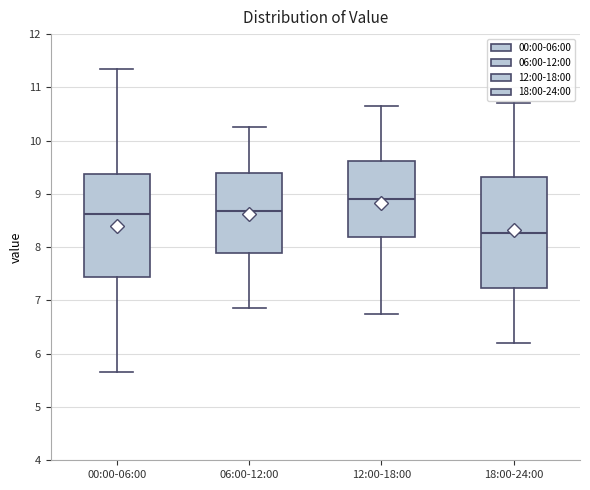

Reading left to right, transcribe this box plot: for each box, give where its median line is, the range the box spans, and where its two whiskers end, as read against the y-axis. The values are not printed on the chart, so give them approximately, as read against the axis.

00:00-06:00: median 8.6, box 7.4 to 9.4, whiskers 5.7 to 11.4
06:00-12:00: median 8.7, box 7.9 to 9.4, whiskers 6.9 to 10.3
12:00-18:00: median 8.9, box 8.2 to 9.6, whiskers 6.8 to 10.7
18:00-24:00: median 8.3, box 7.2 to 9.3, whiskers 6.2 to 10.7